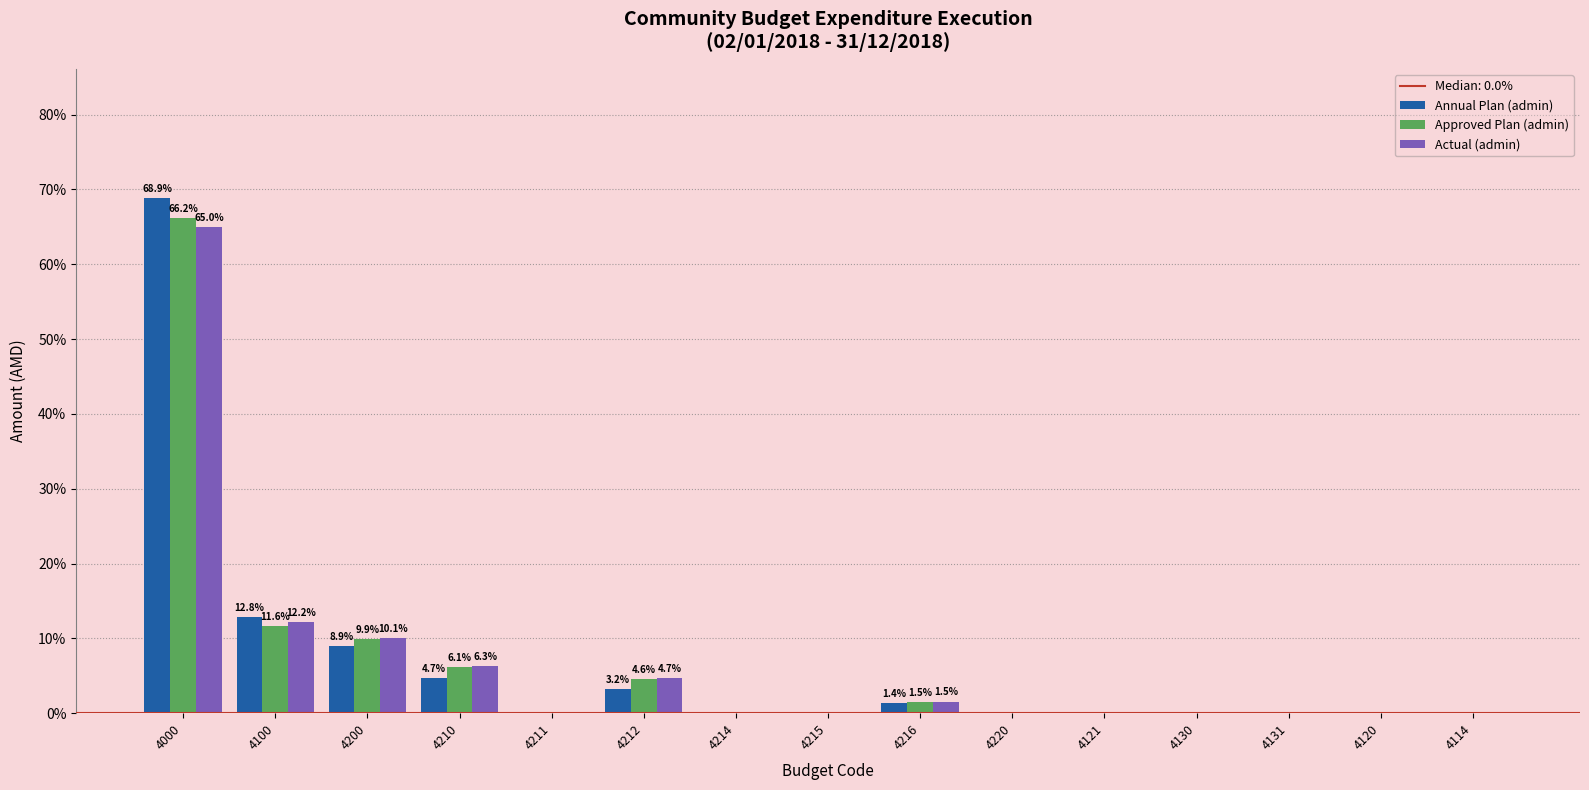

What is the highest value of the Approved Plan (admin) series?

66.2